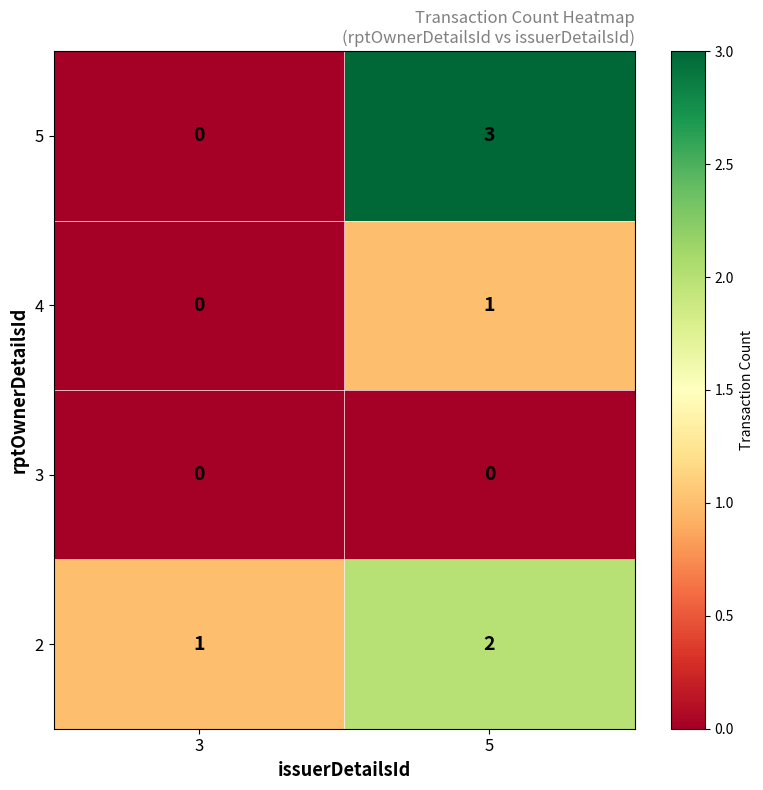

Between 3 and 5, which series saw the biggest shift?

5